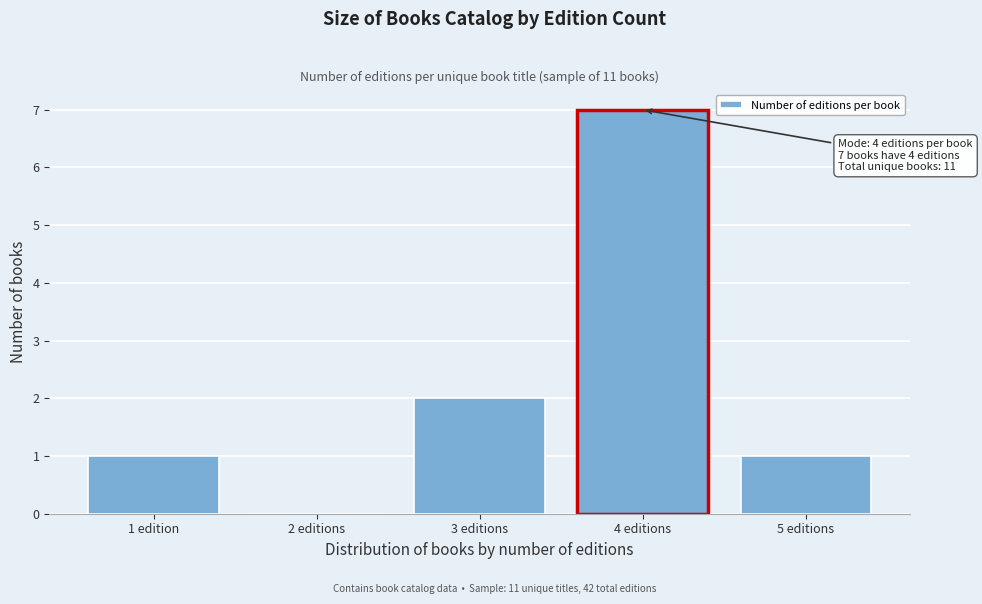

Reading left to right, what are all the values shown in this chart?

1 edition=1	2 editions=0	3 editions=2	4 editions=7	5 editions=1